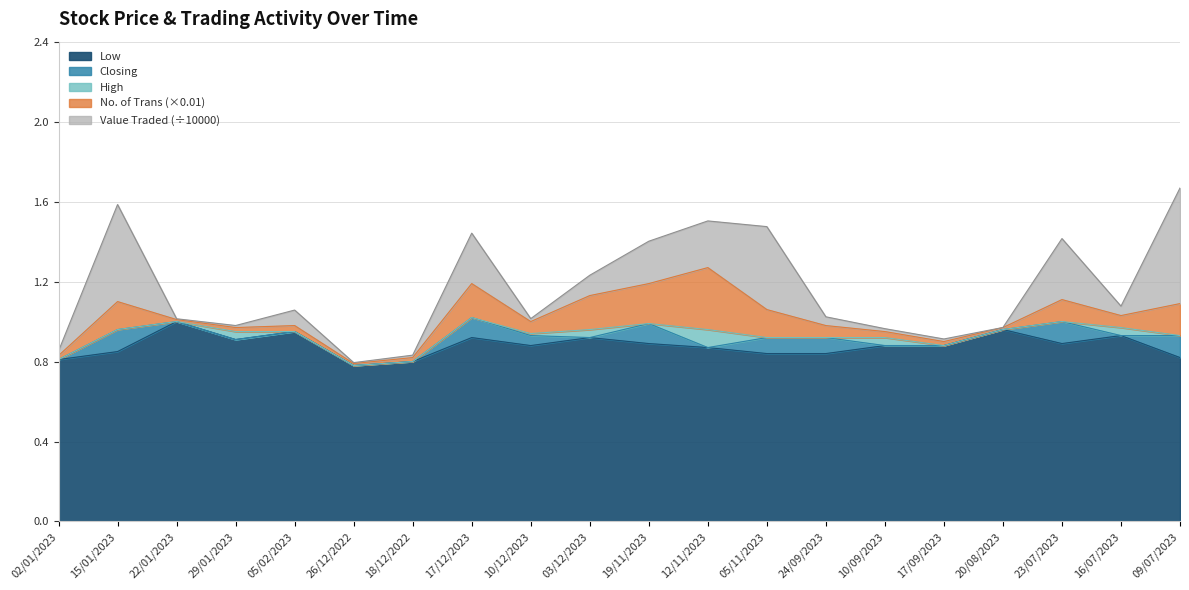

Read the Low value at 12/11/2023.

0.9